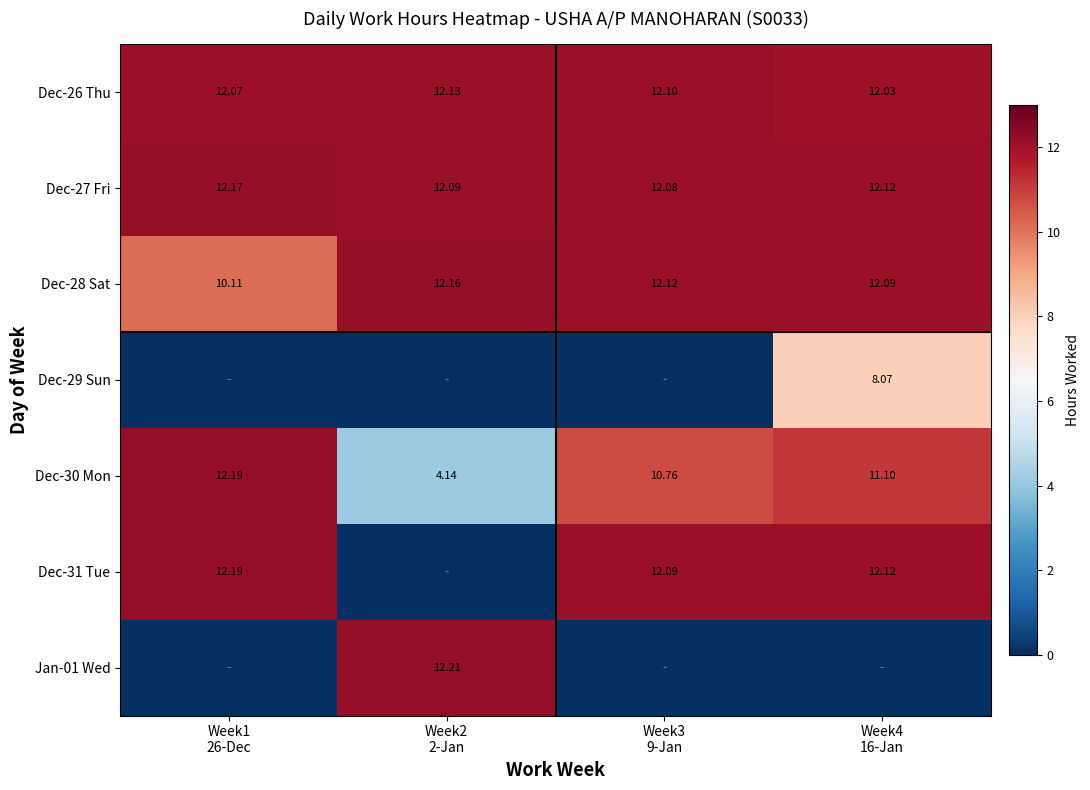

What is the difference between the highest and lowest values at Week2
2-Jan?

12.2